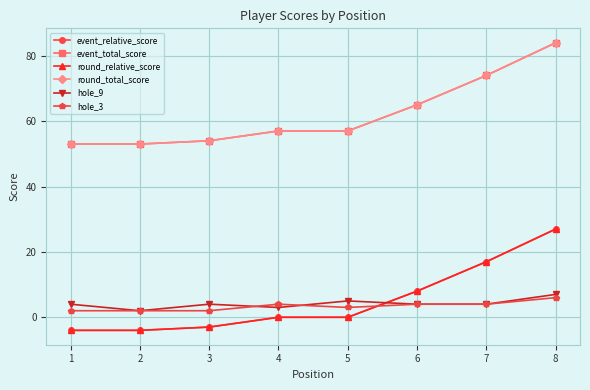

What is the sum of all round_total_score values?

497